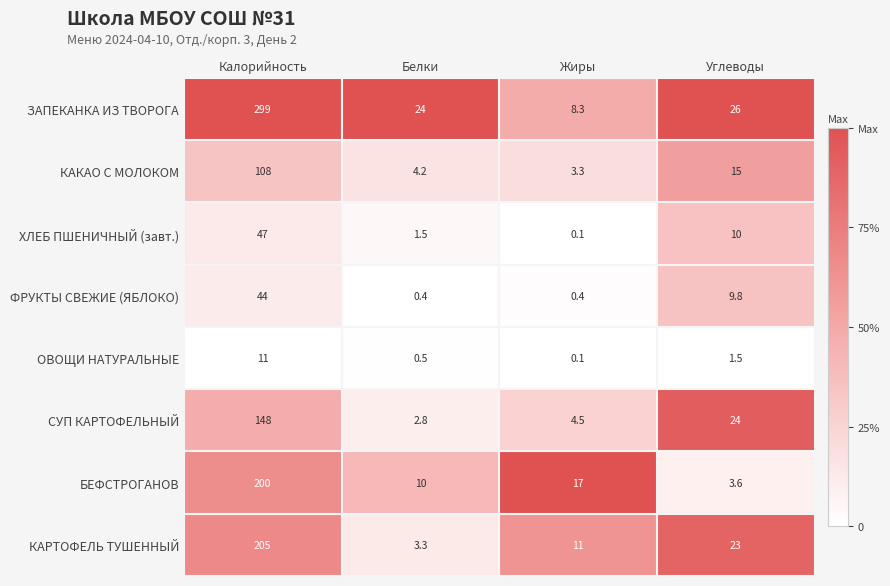

At which category is the sum across all series the highest?

Калорийность